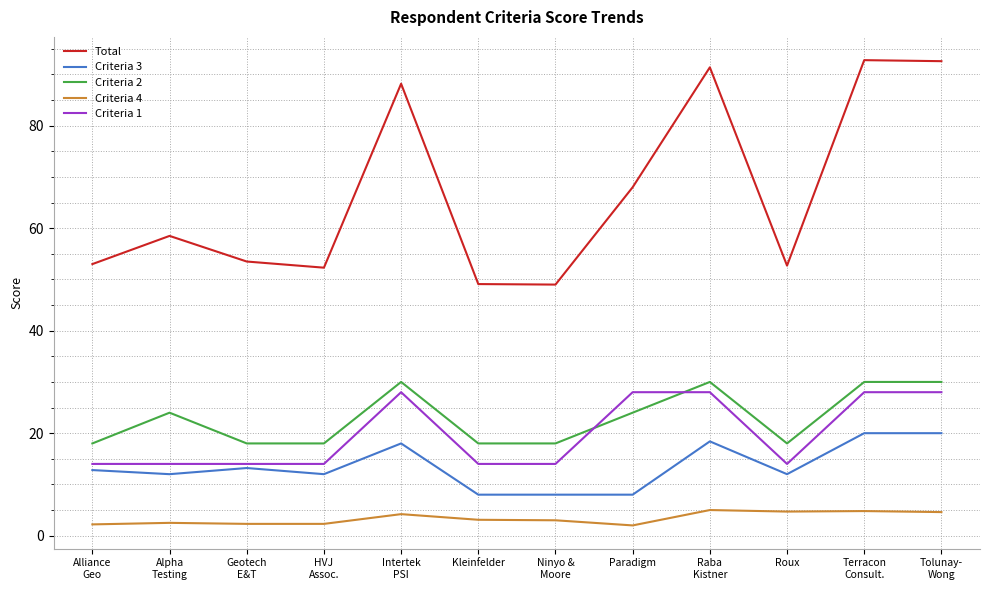

Which series has the largest total across all categories?

Total